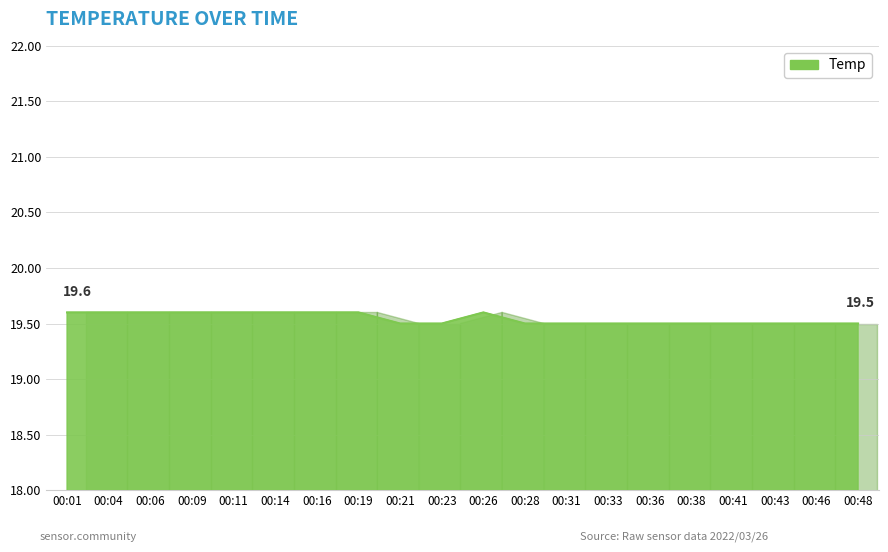

Reading left to right, list all the values displayed in this chart.

00:01=19.6	00:04=19.6	00:06=19.6	00:09=19.6	00:11=19.6	00:14=19.6	00:16=19.6	00:19=19.6	00:21=19.5	00:23=19.5	00:26=19.6	00:28=19.5	00:31=19.5	00:33=19.5	00:36=19.5	00:38=19.5	00:41=19.5	00:43=19.5	00:46=19.5	00:48=19.5